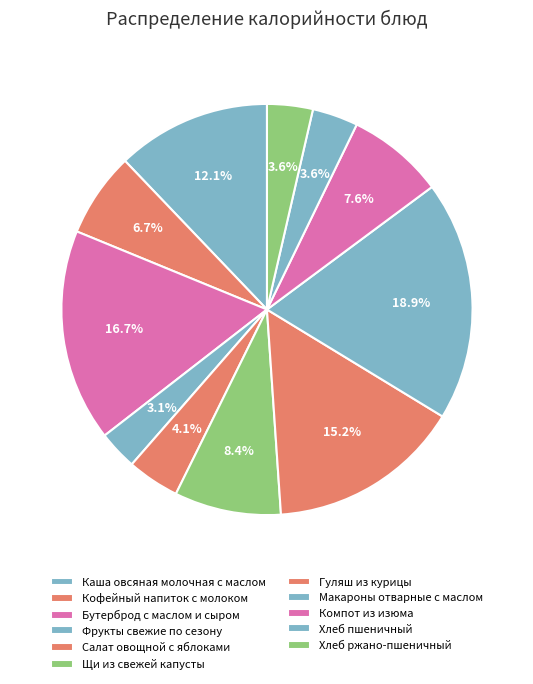

Does Салат овощной с яблоками represent more than half of the total?

No